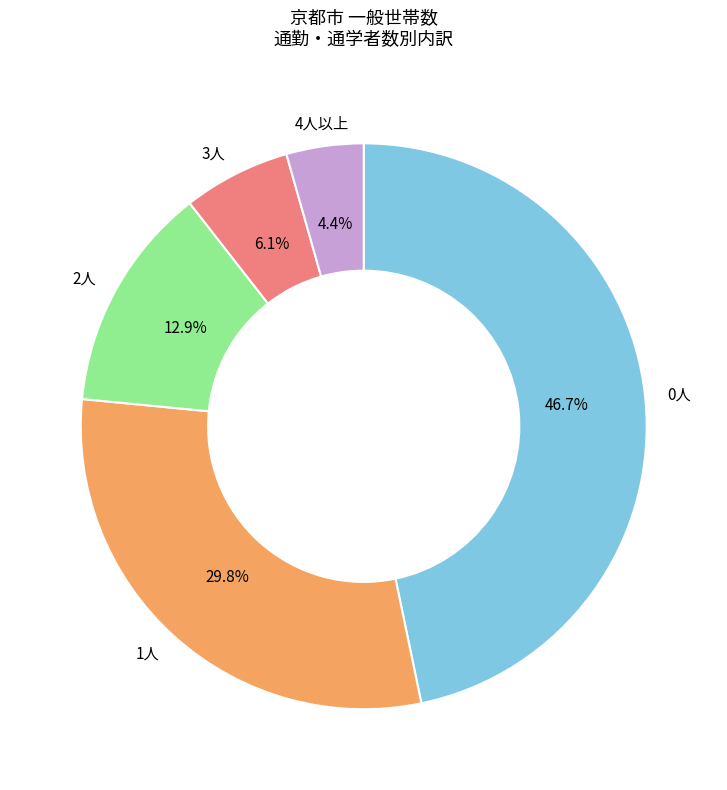

To the nearest percent, what is the difference between the largest and smallest slice percentages?

42%